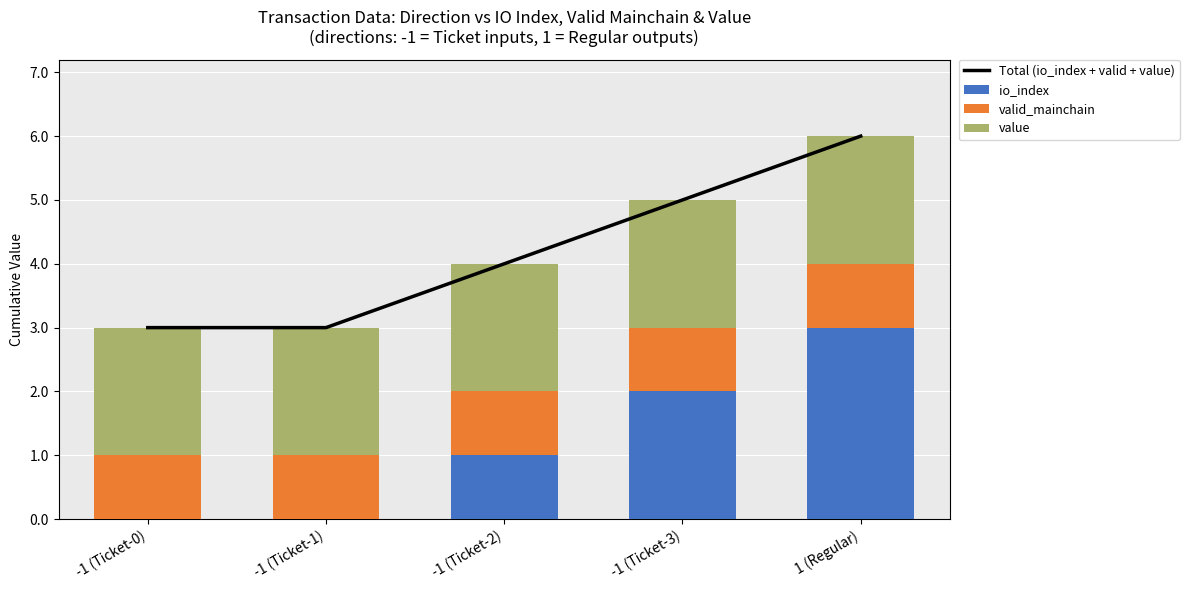

Is the value of io_index at -1 (Ticket-1) greater than the value of value at -1 (Ticket-2)?

No